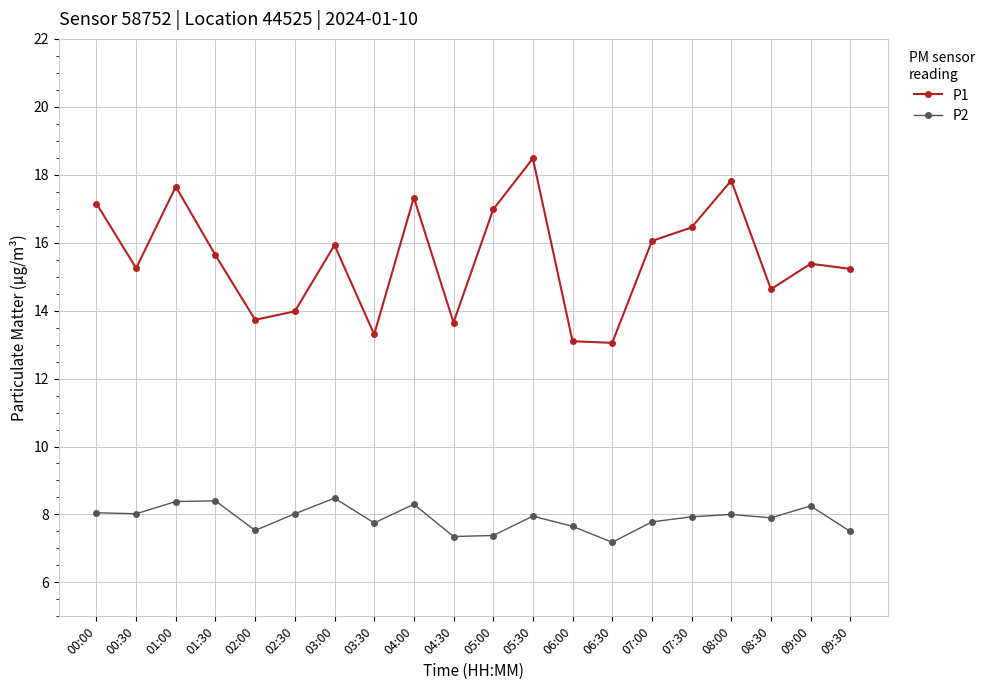

True or false: P2 and P1 cross at least once.

False